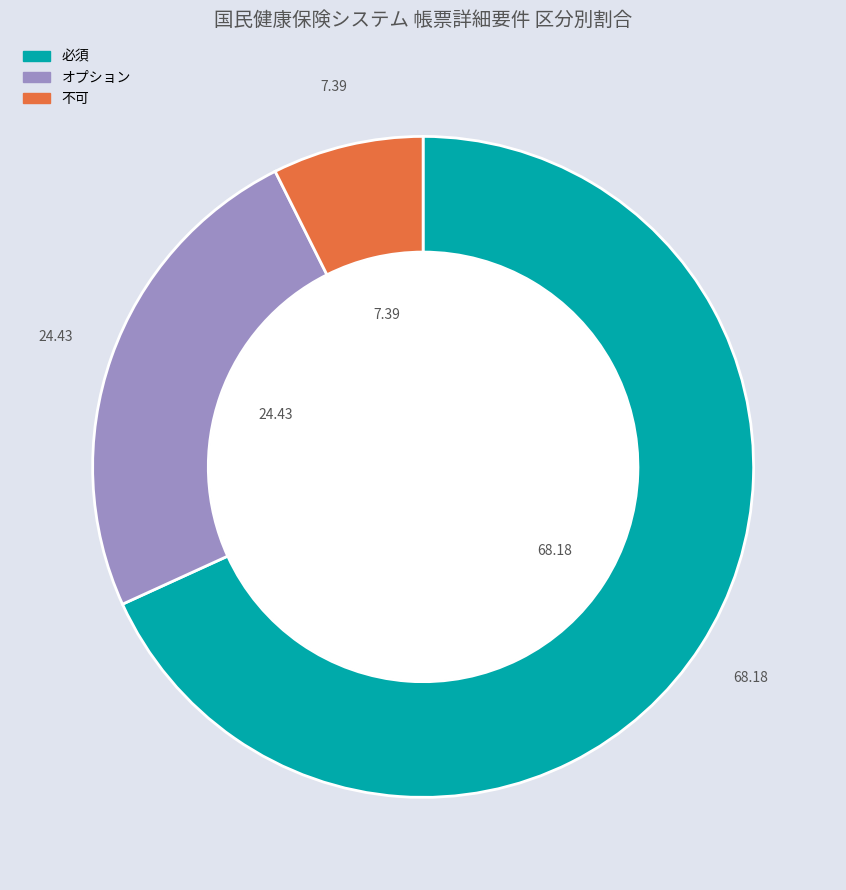

Which slice is the largest?

必須